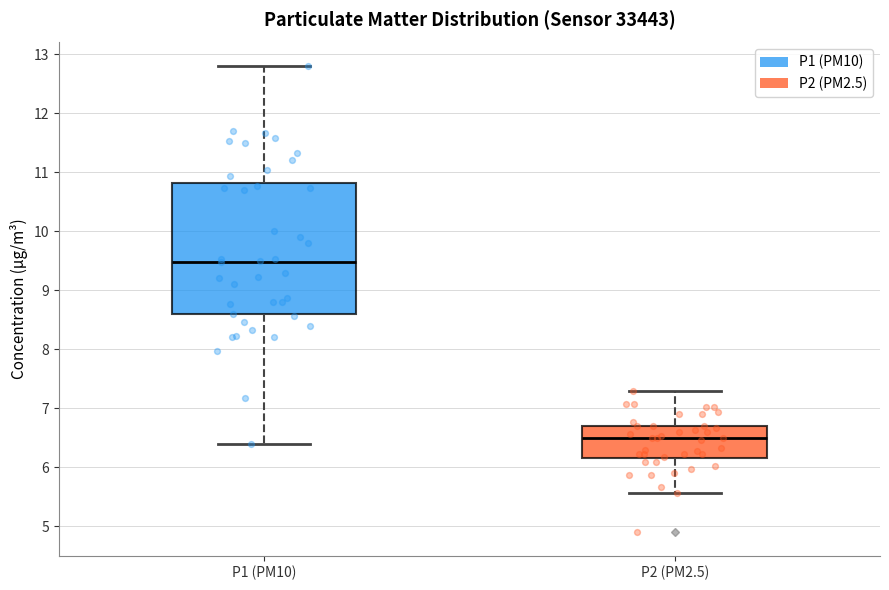

Where does the lower whisker of the box for P2 (PM2.5) end on the y-axis? The values are not printed on the chart, so give them approximately, as read against the axis.

5.6